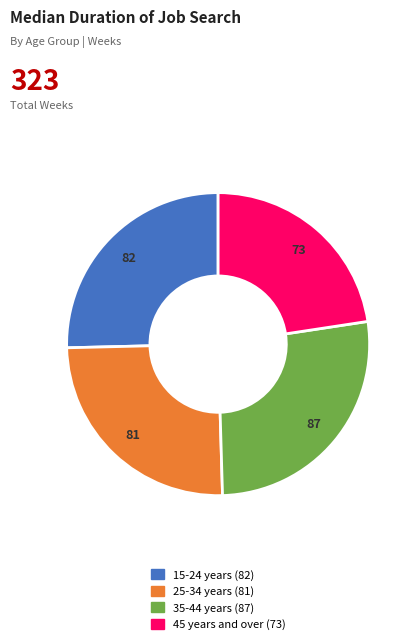

How many segments does this pie chart have?

4